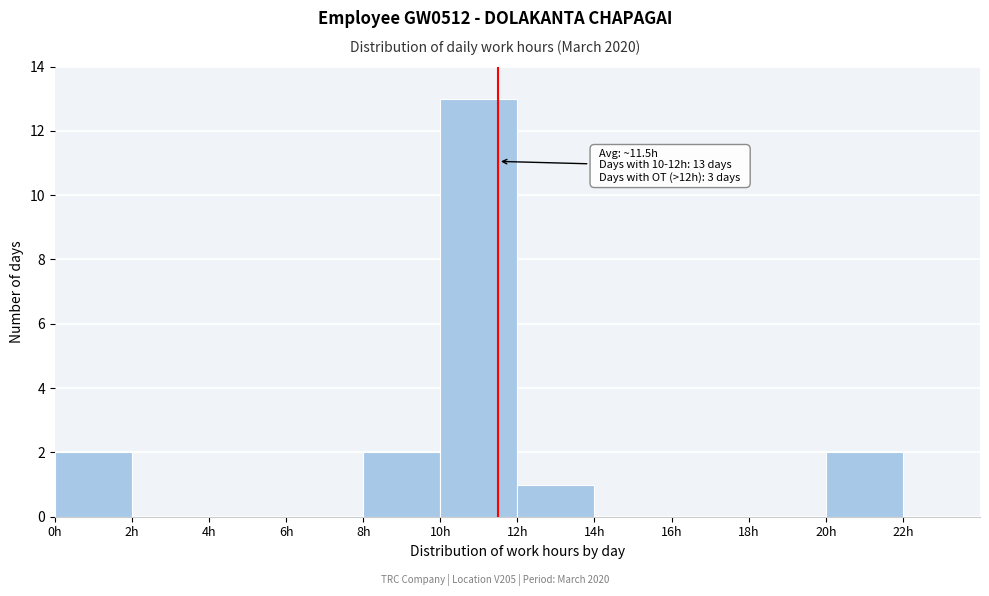

Which range on the x-axis has the tallest bar?

10 to 12